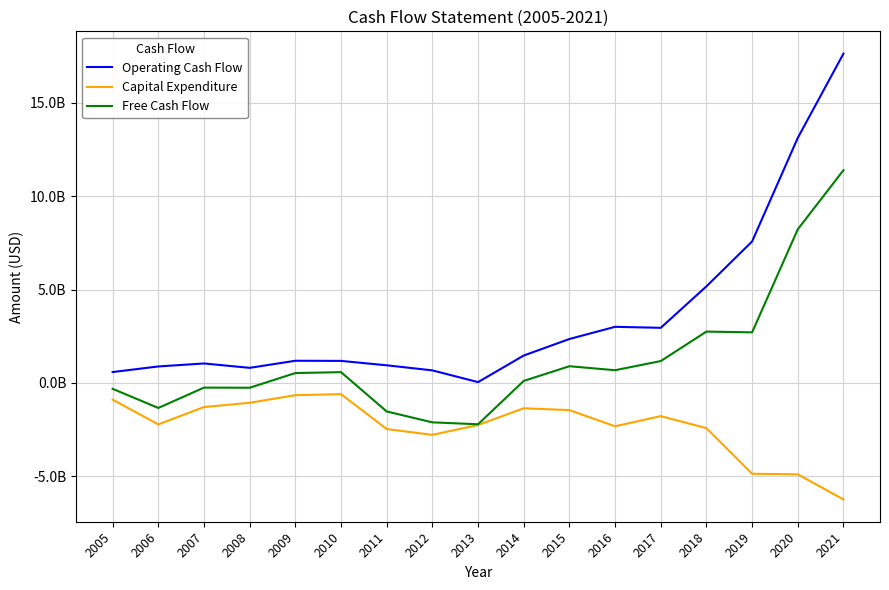

Is this an area chart (filled region under the line)?

No